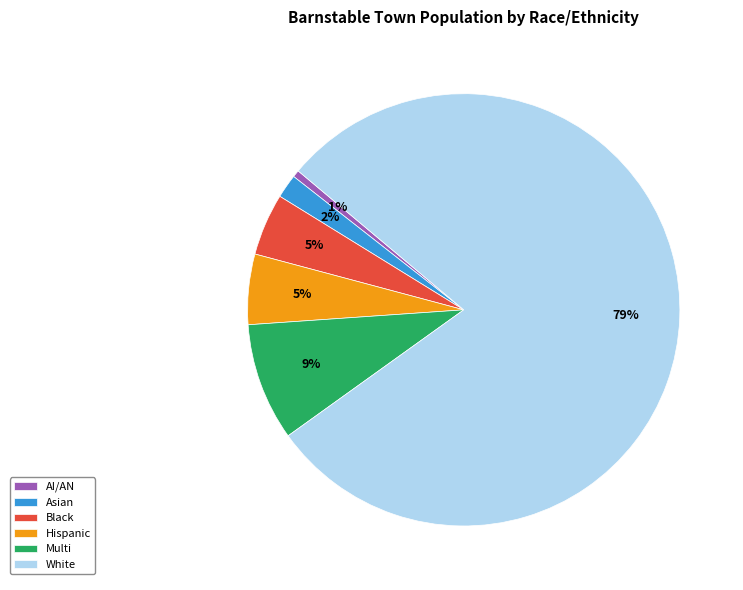

What is the smallest slice in the pie chart?

AI/AN